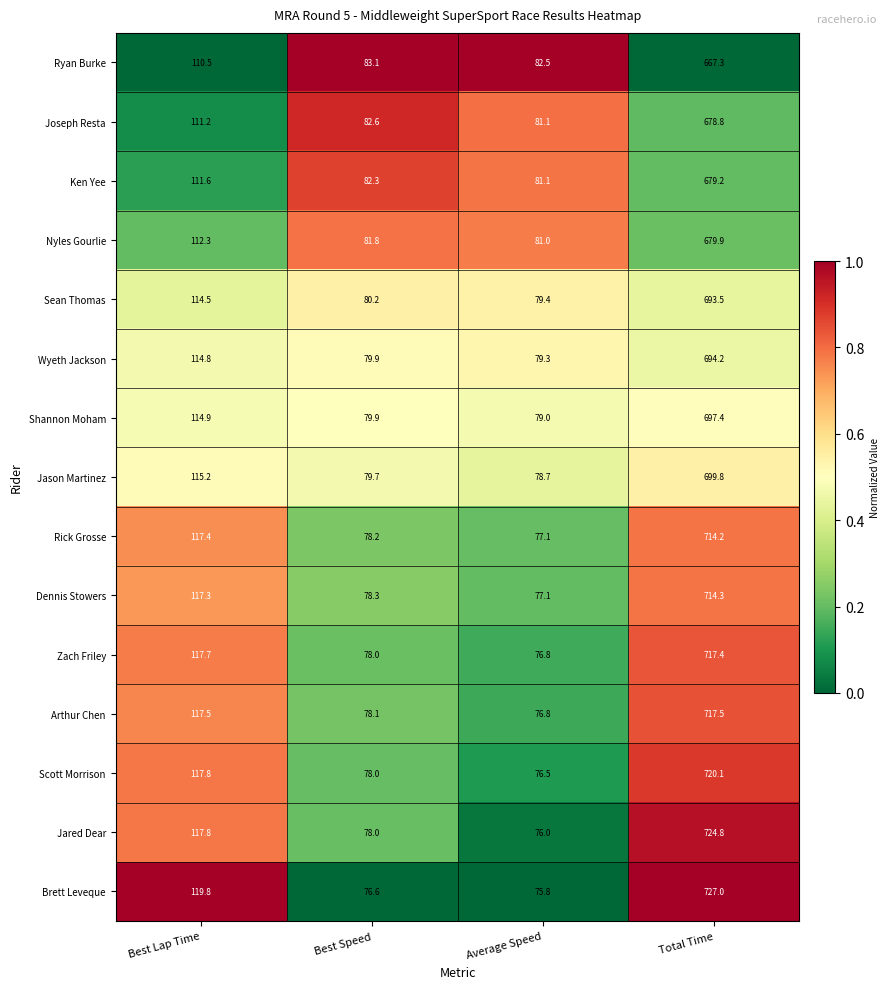

At which category is the sum across all series the highest?

Total Time